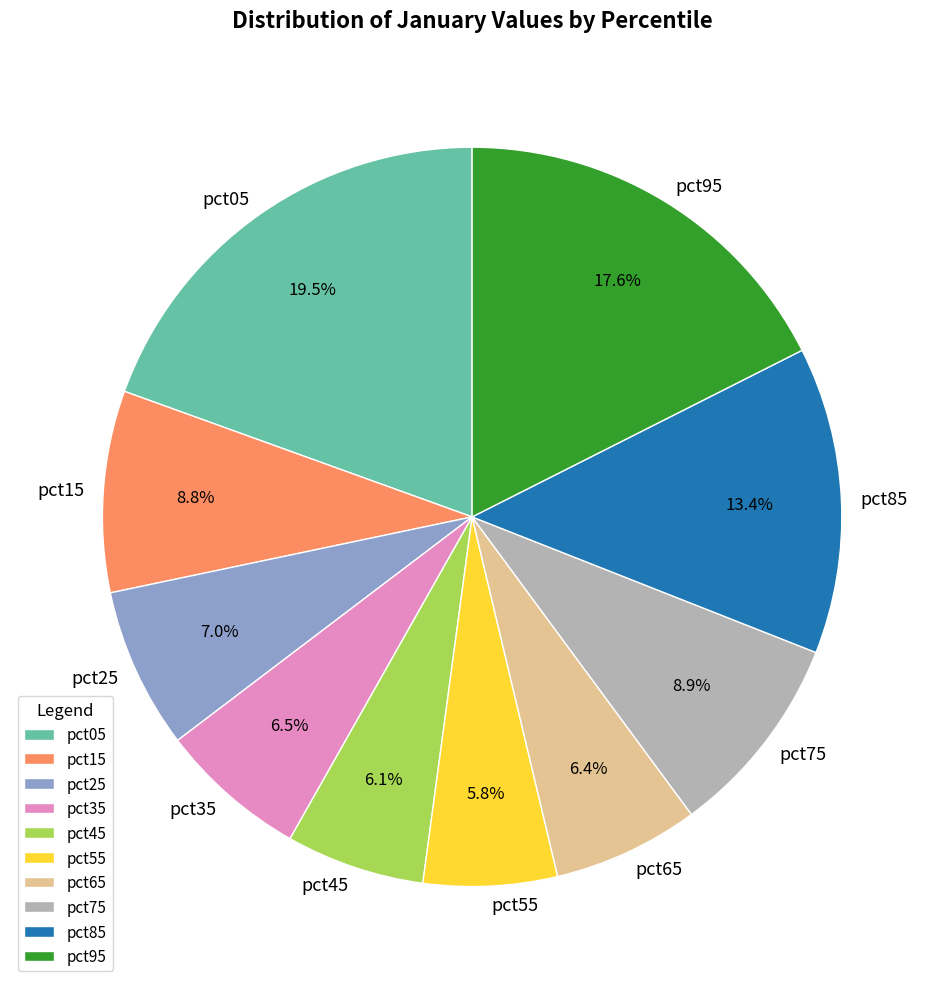

Between pct55 and pct05, which is larger?

pct05